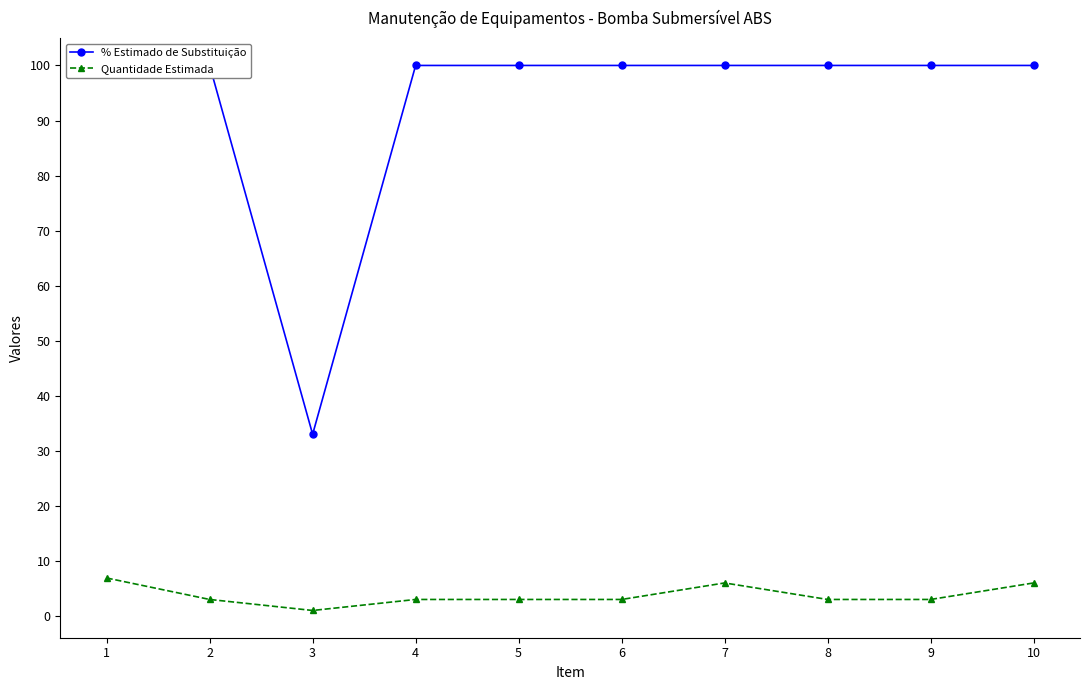

At which category does the chart reach its peak across all series?

1